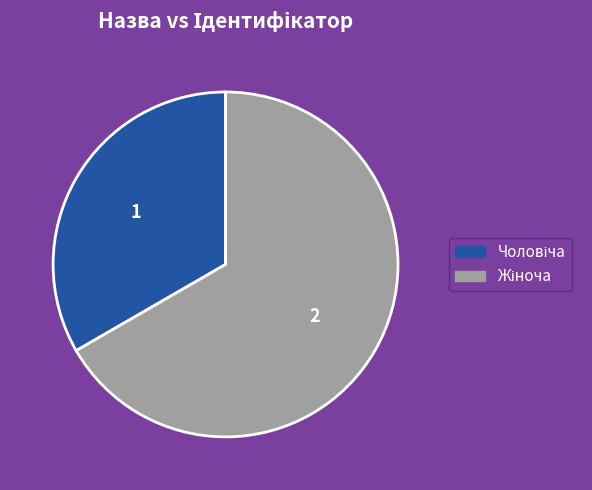

Does any single category account for the majority?

Yes